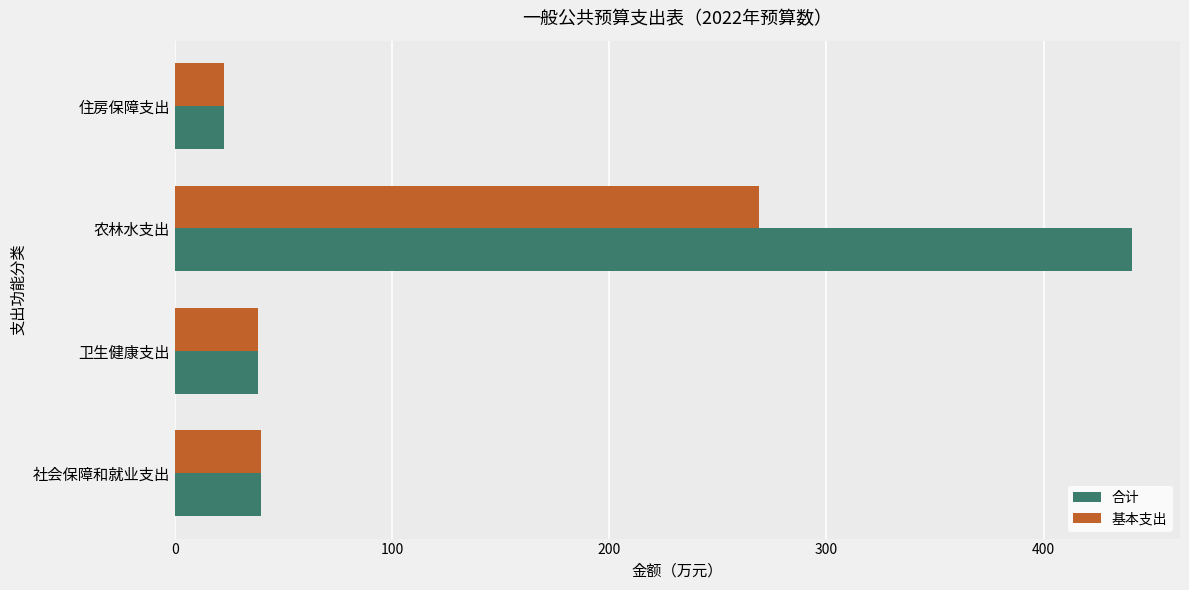

What is the highest value of the 基本支出 series?

268.8